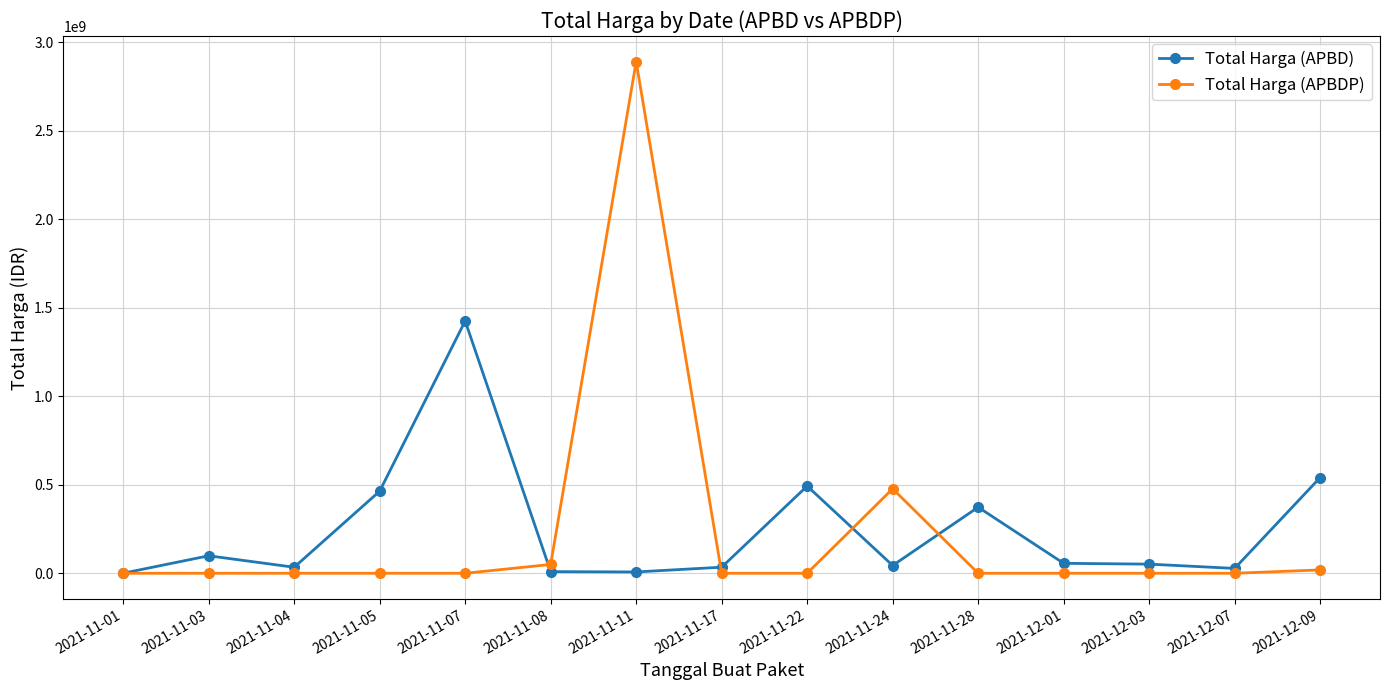

Which series ends up on top after the final intersection of Total Harga (APBD) and Total Harga (APBDP)?

Total Harga (APBD)